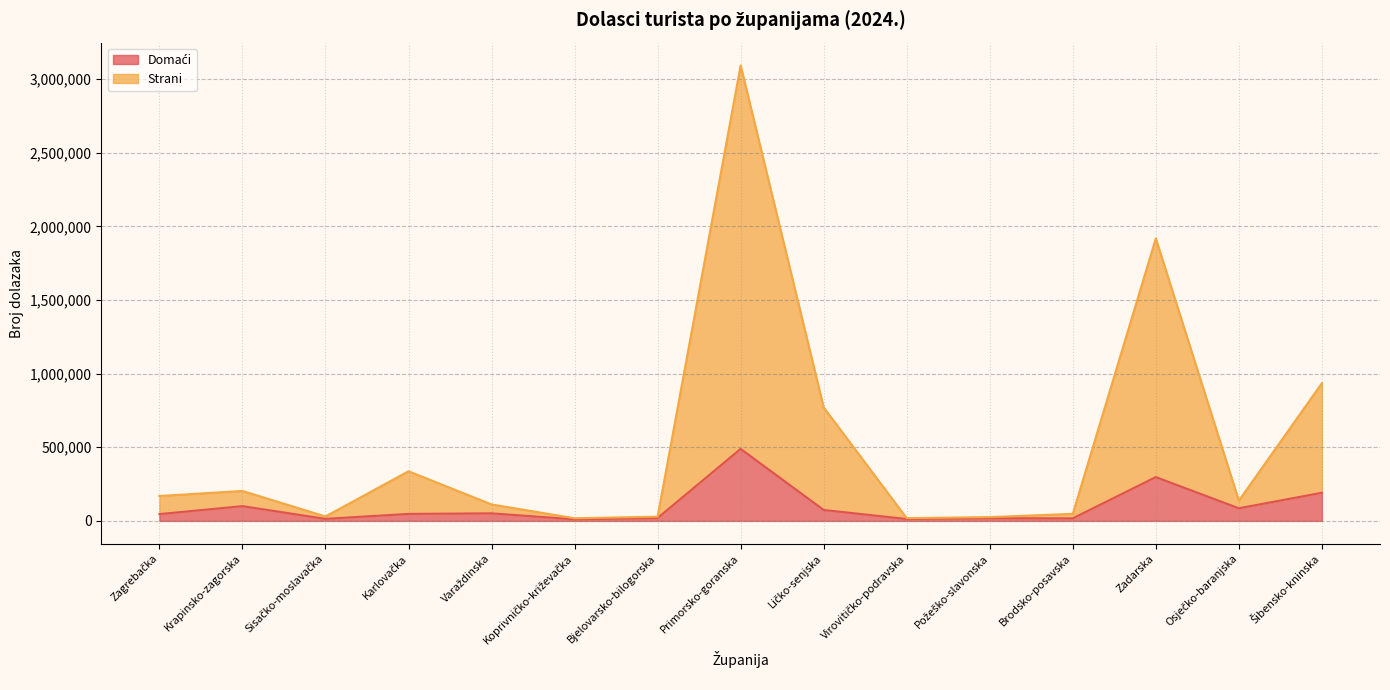

Reading right to left, list all the values displayed in this chart.

Domaći: 190924	85722	297457	17130	18158	12679	74072	488958	19348	10354	51170	47375	13726	100107	46124
Strani: 935011	137291	1917986	47850	25572	18500	770633	3092963	28582	17785	111629	336919	29724	203259	168870